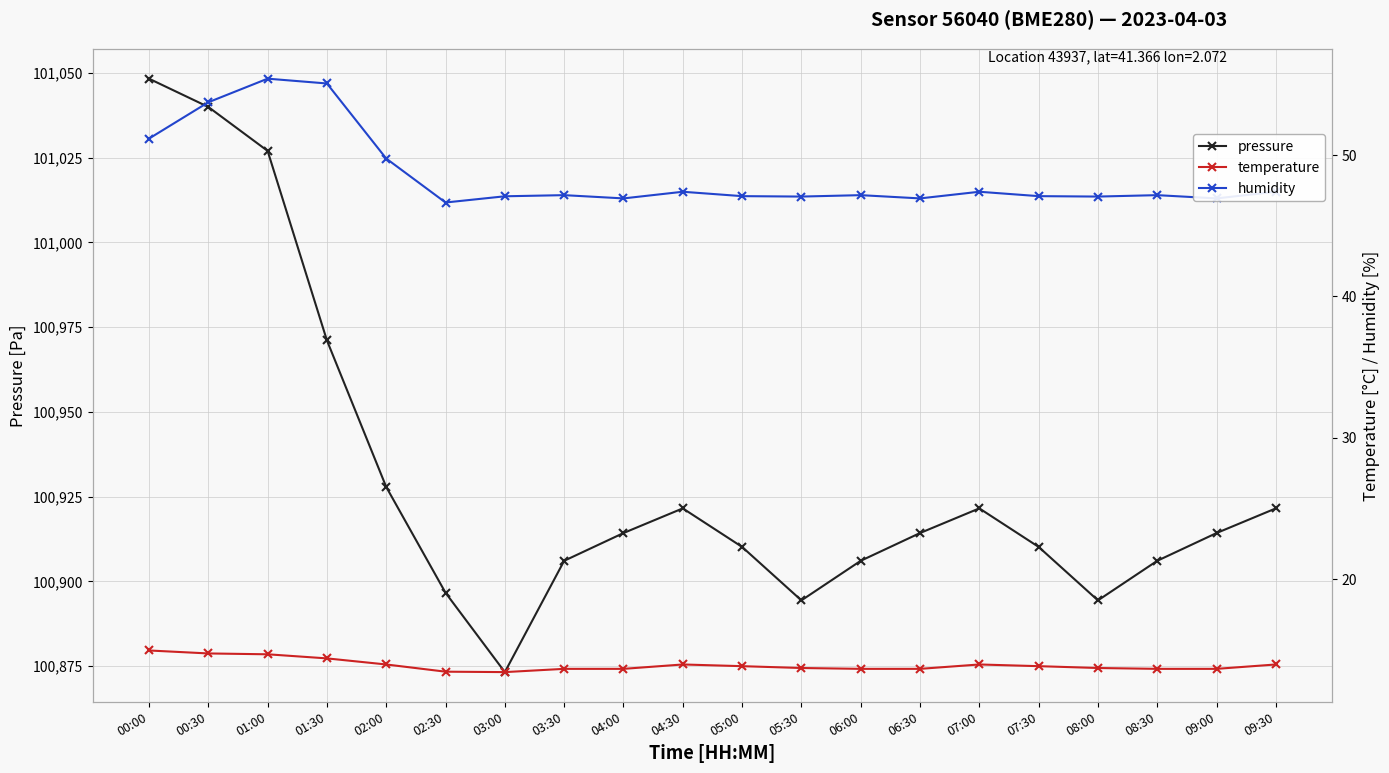

In humidity, how many points are lower than both neighbors (excluding endpoints)?

6